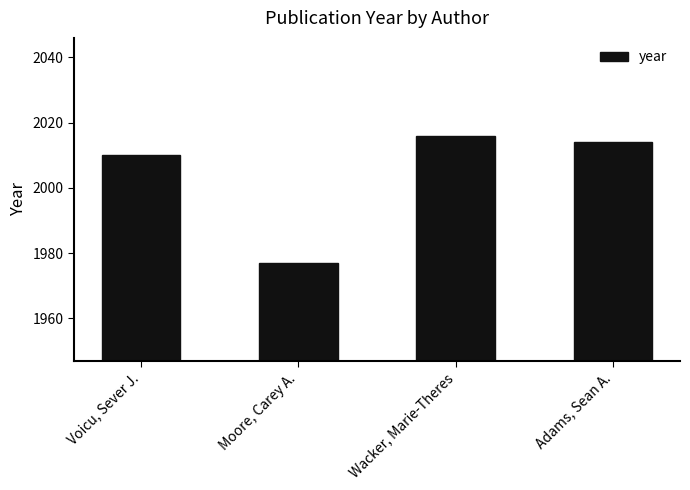

Which category has the highest value across all series?

Wacker, Marie-Theres